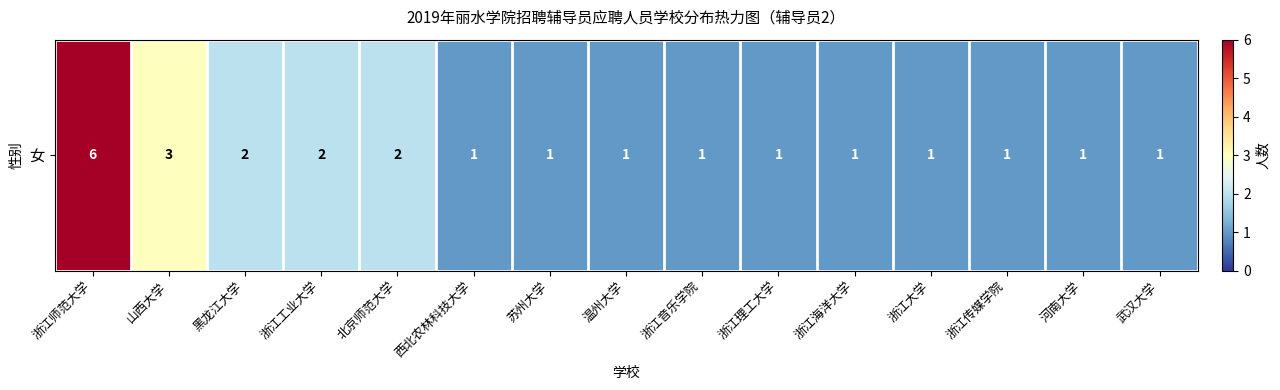

Which label corresponds to the smallest value in the chart?

西北农林科技大学